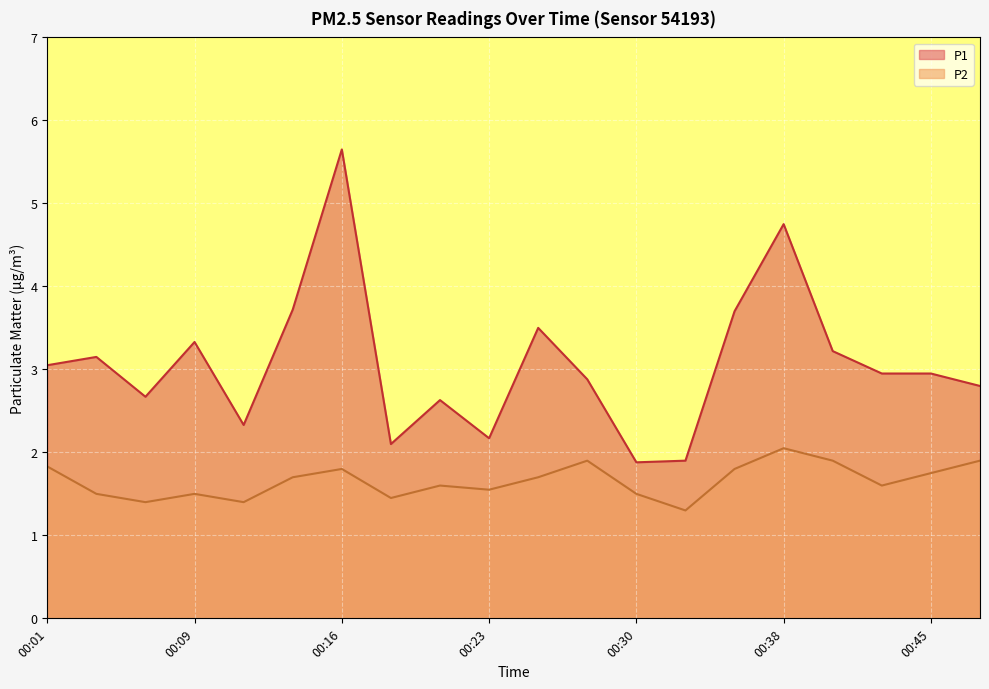

True or false: P2 has a value of 1.4 at 00:18.

True